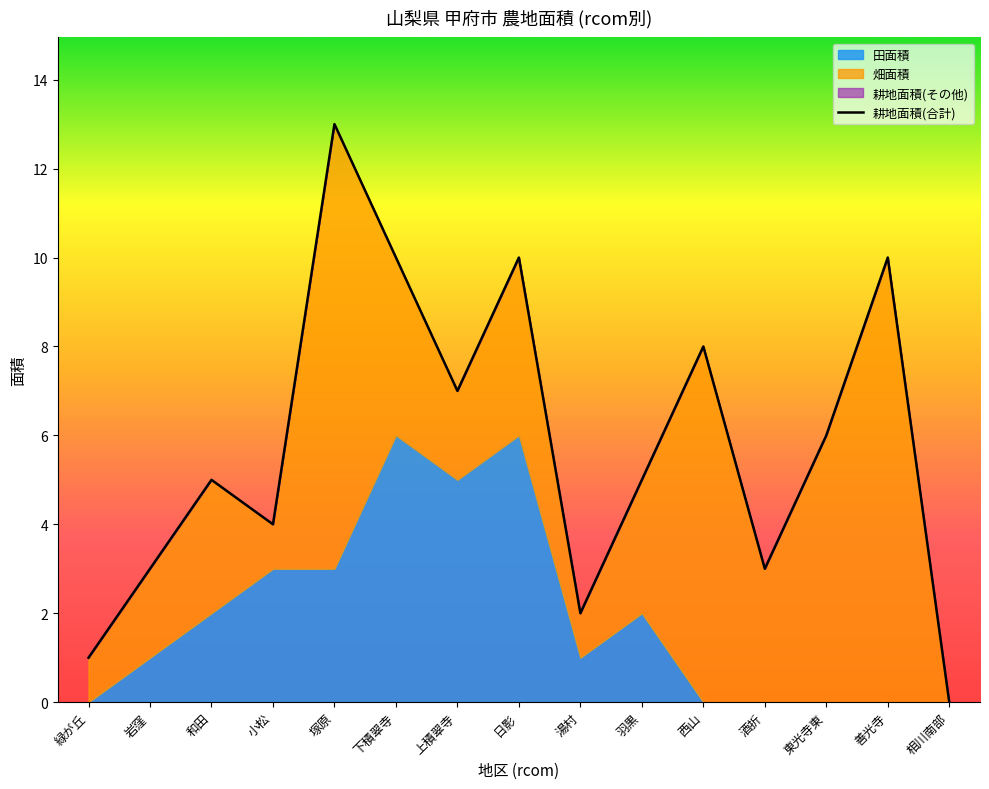

Does the chart display data point markers on the line(s)?

No